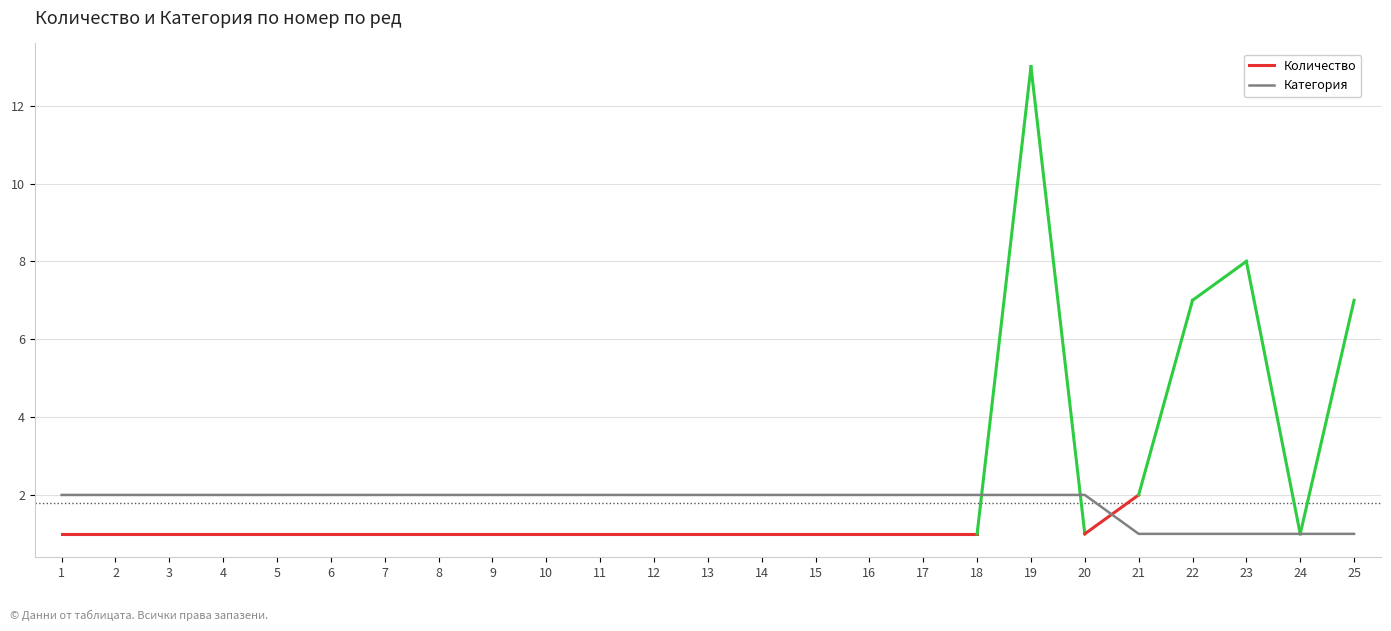

Approximately how many times larger is the value at 22 compared to 9?

0.5